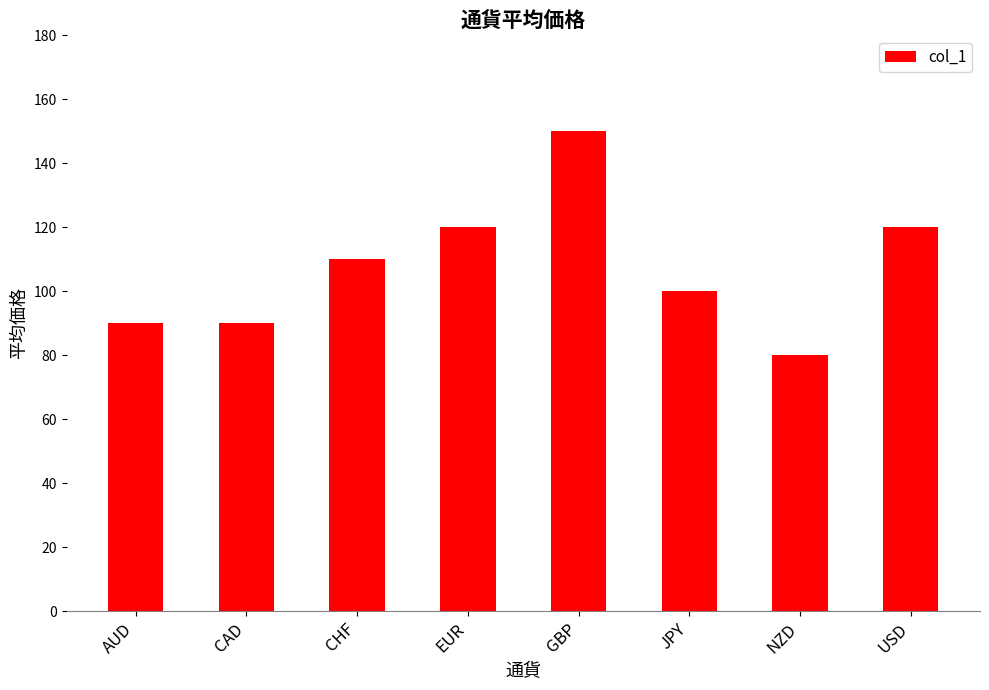

Is it true that the value at CHF is 110?

True